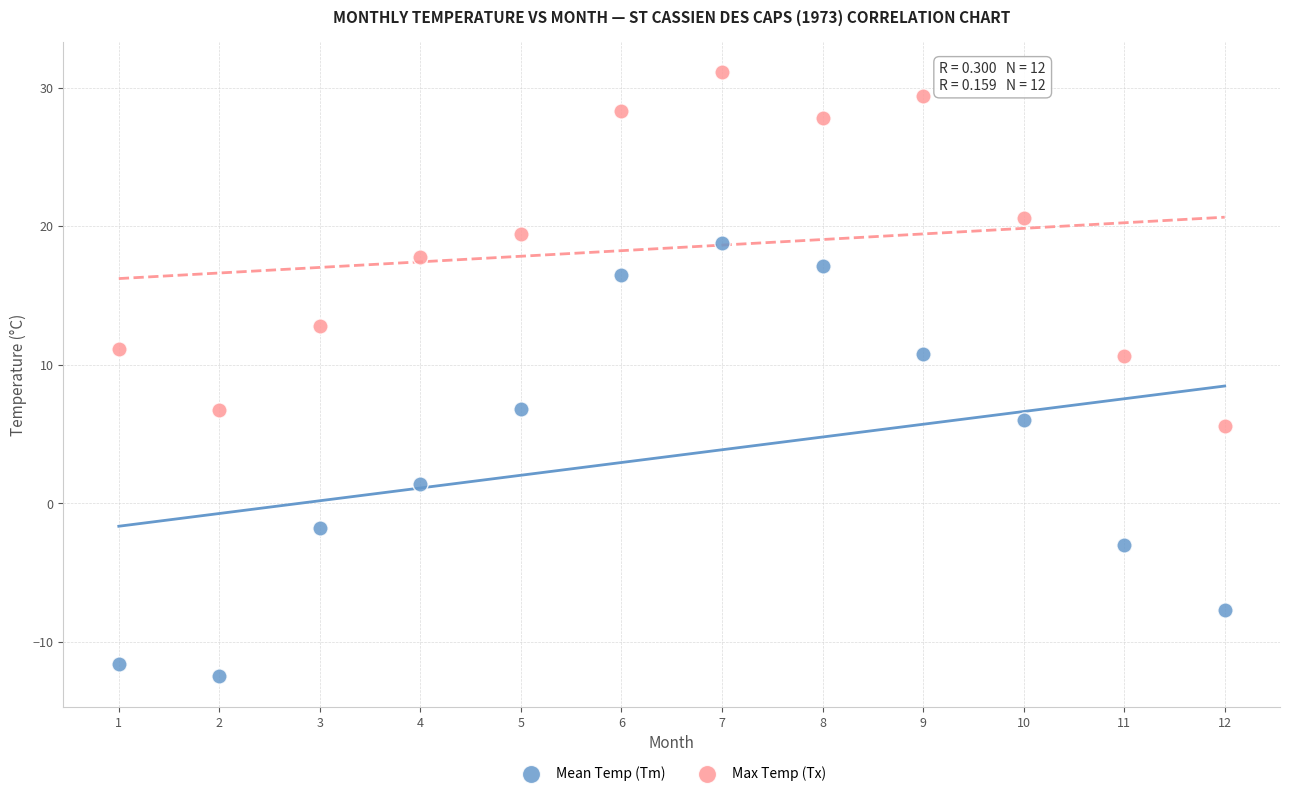

What is the X range (max minus min) for the scatter plot?

11.0